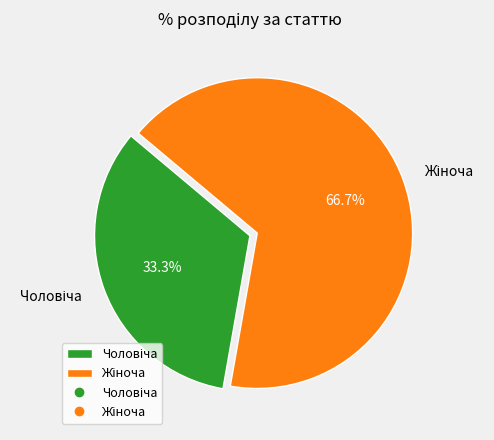

Is there a majority slice in this chart?

Yes